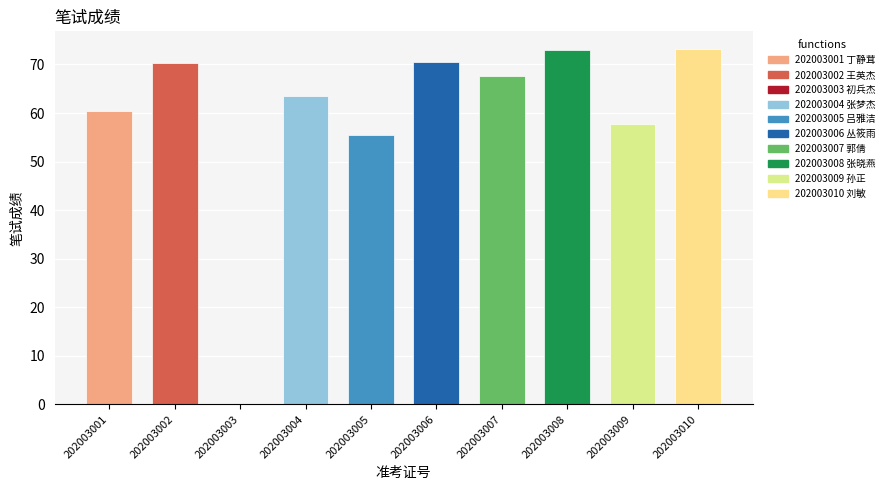

Is it true that the value at 202003009 is 57.8?

True